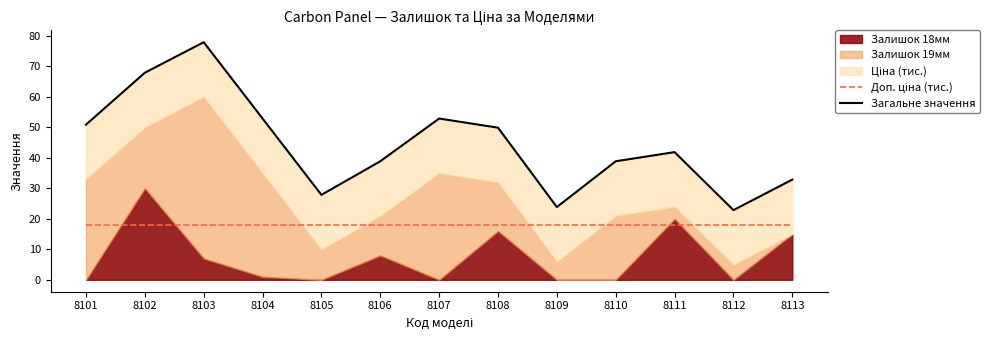

What is the value of the Доп. ціна (тис.) point at the 10th from the left?

17.8